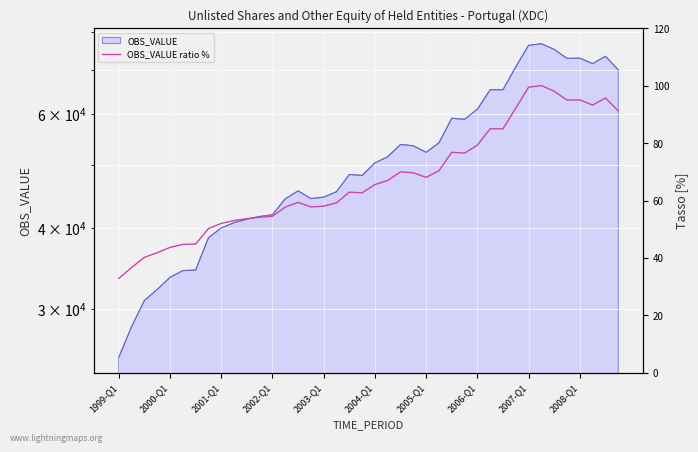

True or false: the data shows 76.8 at 26.

True